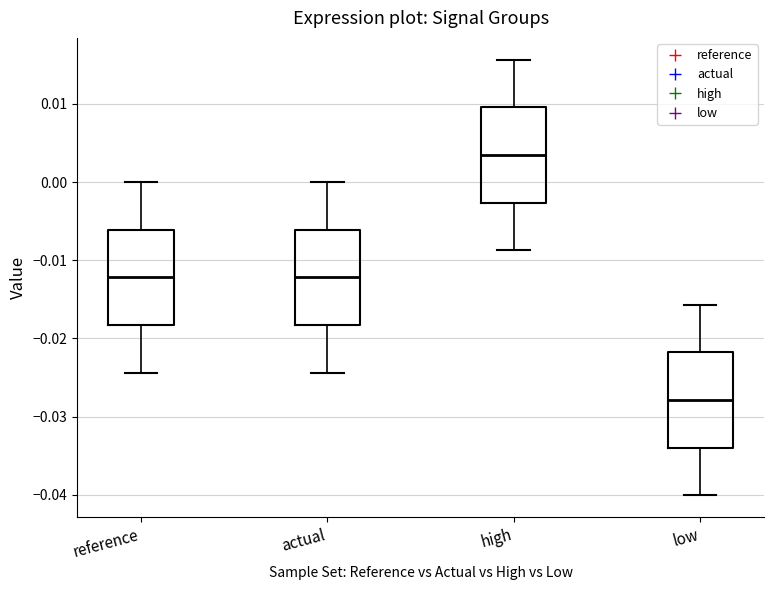

Which box's median line is the lowest?

low